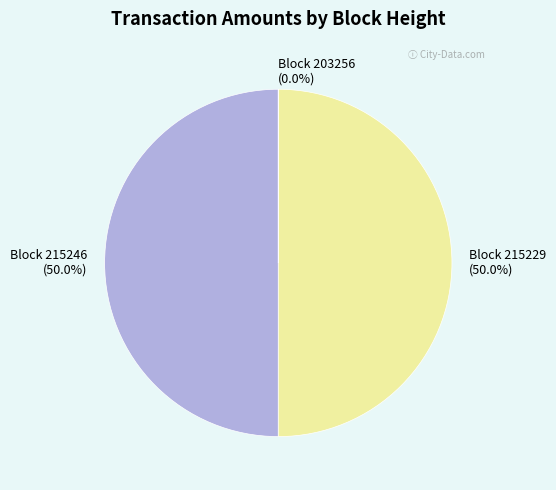

Is there a majority slice in this chart?

No